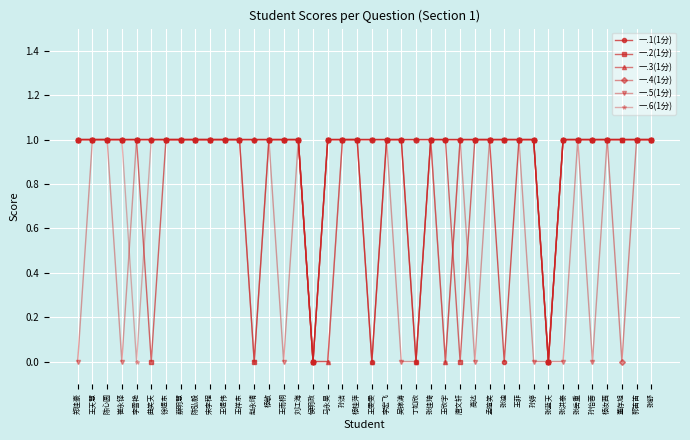

Count the number of categories in the chart.

40